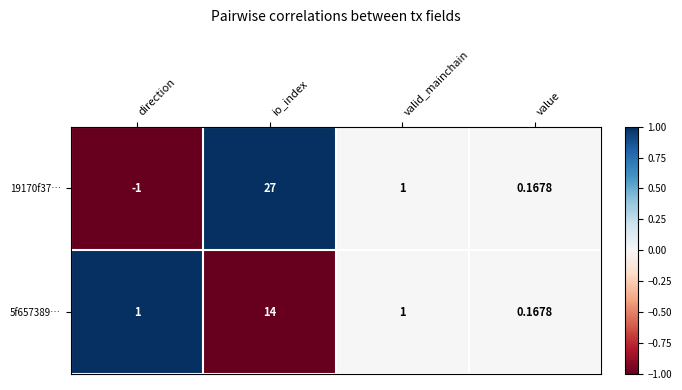

At which category does the chart reach its peak across all series?

io_index